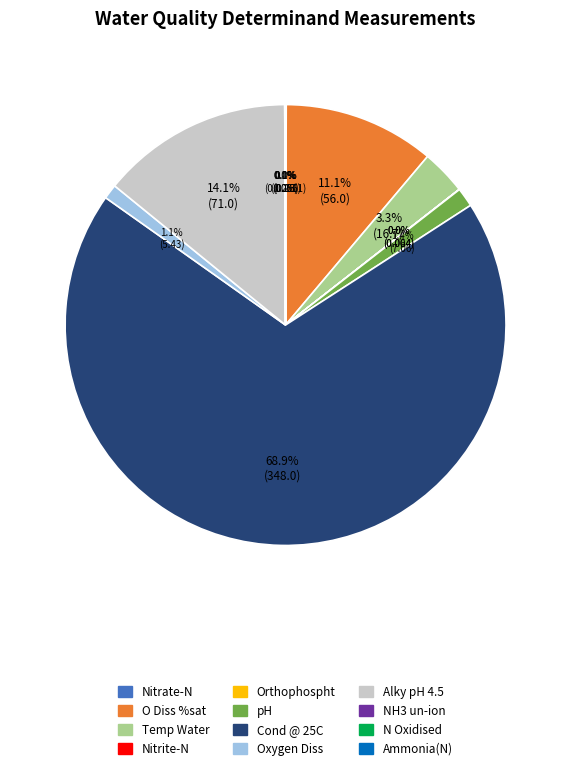

Which category has the biggest portion of the pie?

Cond @ 25C